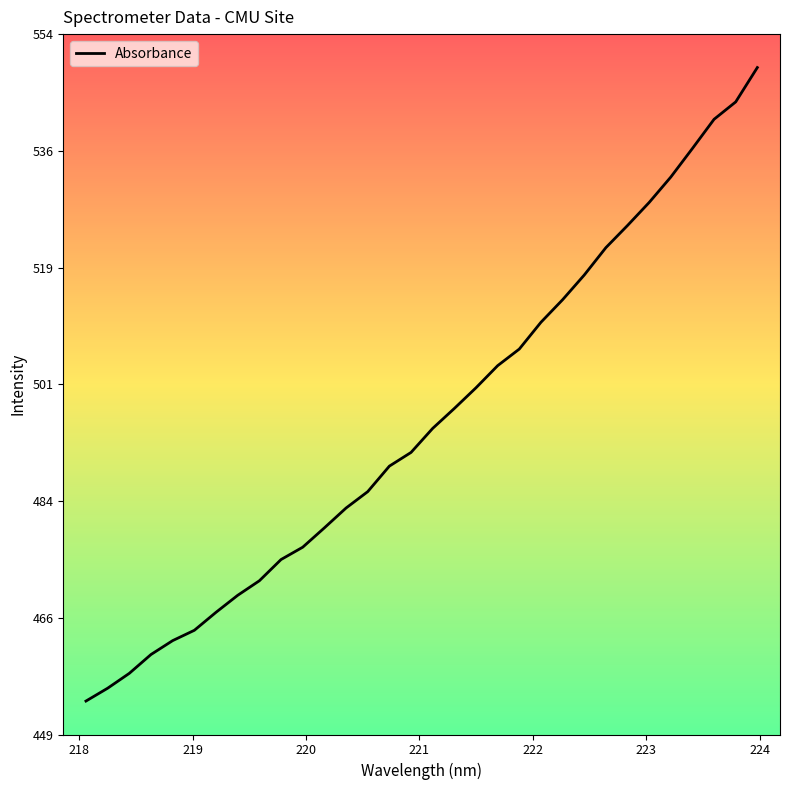

What is the minimum value shown in the chart?

453.9